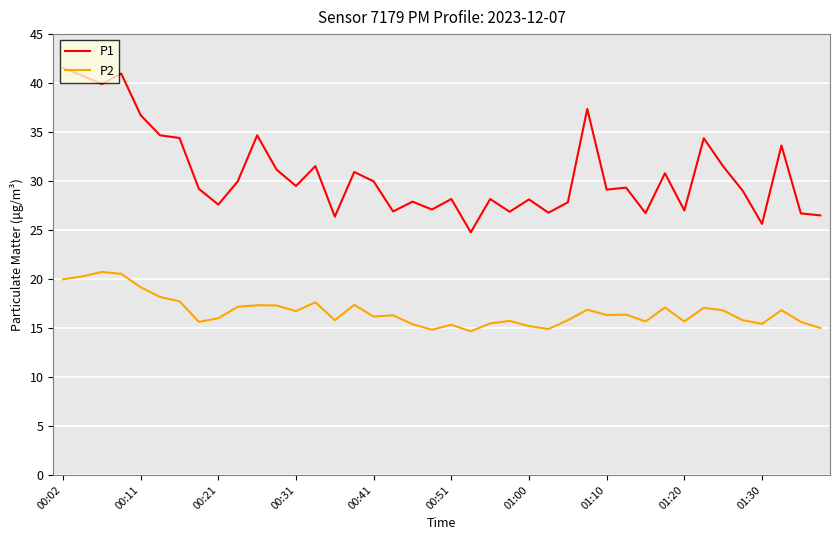

What is the minimum value for P1?

24.8